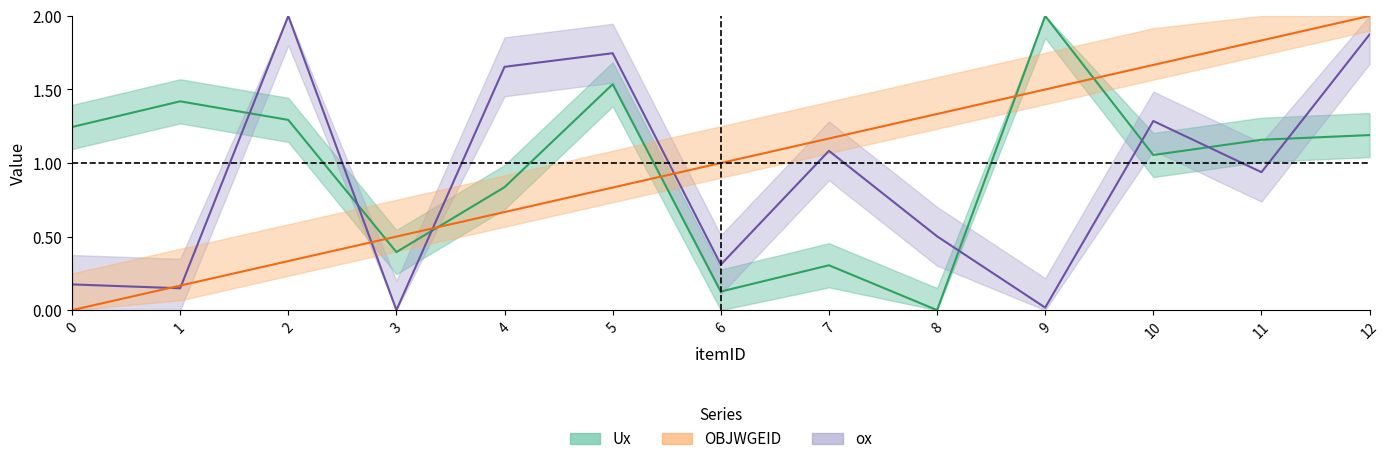

Does the chart have visible grid lines?

No